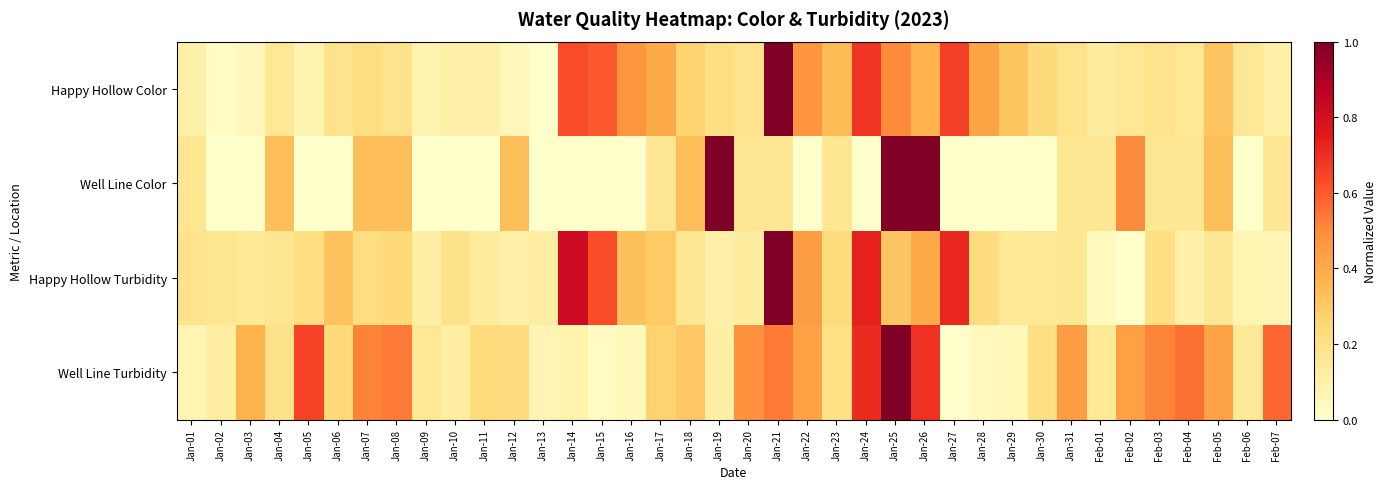

Reading left to right, transcribe all the data shown in this chart.

Happy Hollow Color: Jan-01=0.1	Jan-02=0.0	Jan-03=0.1	Jan-04=0.2	Jan-05=0.1	Jan-06=0.2	Jan-07=0.2	Jan-08=0.2	Jan-09=0.1	Jan-10=0.1	Jan-11=0.1	Jan-12=0.1	Jan-13=0.0	Jan-14=0.6	Jan-15=0.6	Jan-16=0.5	Jan-17=0.4	Jan-18=0.3	Jan-19=0.2	Jan-20=0.2	Jan-21=1.0	Jan-22=0.5	Jan-23=0.3	Jan-24=0.7	Jan-25=0.5	Jan-26=0.4	Jan-27=0.7	Jan-28=0.4	Jan-29=0.3	Jan-30=0.2	Jan-31=0.2	Feb-01=0.1	Feb-02=0.2	Feb-03=0.2	Feb-04=0.2	Feb-05=0.3	Feb-06=0.2	Feb-07=0.1
Well Line Color: Jan-01=0.2	Jan-02=0.0	Jan-03=0.0	Jan-04=0.3	Jan-05=0.0	Jan-06=0.0	Jan-07=0.3	Jan-08=0.3	Jan-09=0.0	Jan-10=0.0	Jan-11=0.0	Jan-12=0.3	Jan-13=0.0	Jan-14=0.0	Jan-15=0.0	Jan-16=0.0	Jan-17=0.2	Jan-18=0.3	Jan-19=1.0	Jan-20=0.2	Jan-21=0.2	Jan-22=0.0	Jan-23=0.2	Jan-24=0.0	Jan-25=1.0	Jan-26=1.0	Jan-27=0.0	Jan-28=0.0	Jan-29=0.0	Jan-30=0.0	Jan-31=0.2	Feb-01=0.2	Feb-02=0.5	Feb-03=0.2	Feb-04=0.2	Feb-05=0.3	Feb-06=0.0	Feb-07=0.2
Happy Hollow Turbidity: Jan-01=0.2	Jan-02=0.2	Jan-03=0.2	Jan-04=0.2	Jan-05=0.2	Jan-06=0.3	Jan-07=0.2	Jan-08=0.2	Jan-09=0.1	Jan-10=0.2	Jan-11=0.1	Jan-12=0.1	Jan-13=0.1	Jan-14=0.8	Jan-15=0.6	Jan-16=0.3	Jan-17=0.3	Jan-18=0.2	Jan-19=0.1	Jan-20=0.1	Jan-21=1.0	Jan-22=0.4	Jan-23=0.2	Jan-24=0.7	Jan-25=0.3	Jan-26=0.4	Jan-27=0.7	Jan-28=0.2	Jan-29=0.2	Jan-30=0.1	Jan-31=0.2	Feb-01=0.0	Feb-02=0.0	Feb-03=0.2	Feb-04=0.1	Feb-05=0.2	Feb-06=0.1	Feb-07=0.1
Well Line Turbidity: Jan-01=0.1	Jan-02=0.1	Jan-03=0.4	Jan-04=0.2	Jan-05=0.6	Jan-06=0.2	Jan-07=0.5	Jan-08=0.5	Jan-09=0.2	Jan-10=0.1	Jan-11=0.2	Jan-12=0.2	Jan-13=0.1	Jan-14=0.1	Jan-15=0.0	Jan-16=0.1	Jan-17=0.3	Jan-18=0.3	Jan-19=0.1	Jan-20=0.5	Jan-21=0.5	Jan-22=0.4	Jan-23=0.2	Jan-24=0.7	Jan-25=1.0	Jan-26=0.7	Jan-27=0.0	Jan-28=0.0	Jan-29=0.1	Jan-30=0.2	Jan-31=0.4	Feb-01=0.2	Feb-02=0.4	Feb-03=0.5	Feb-04=0.6	Feb-05=0.4	Feb-06=0.1	Feb-07=0.6